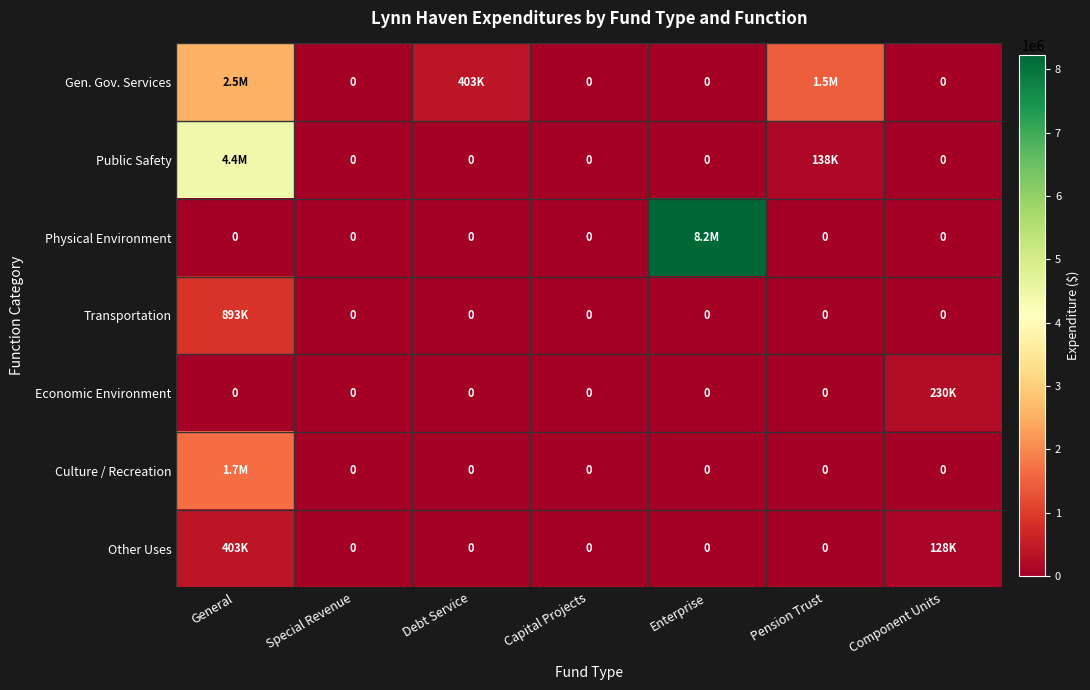

At which category is the sum across all series the highest?

General